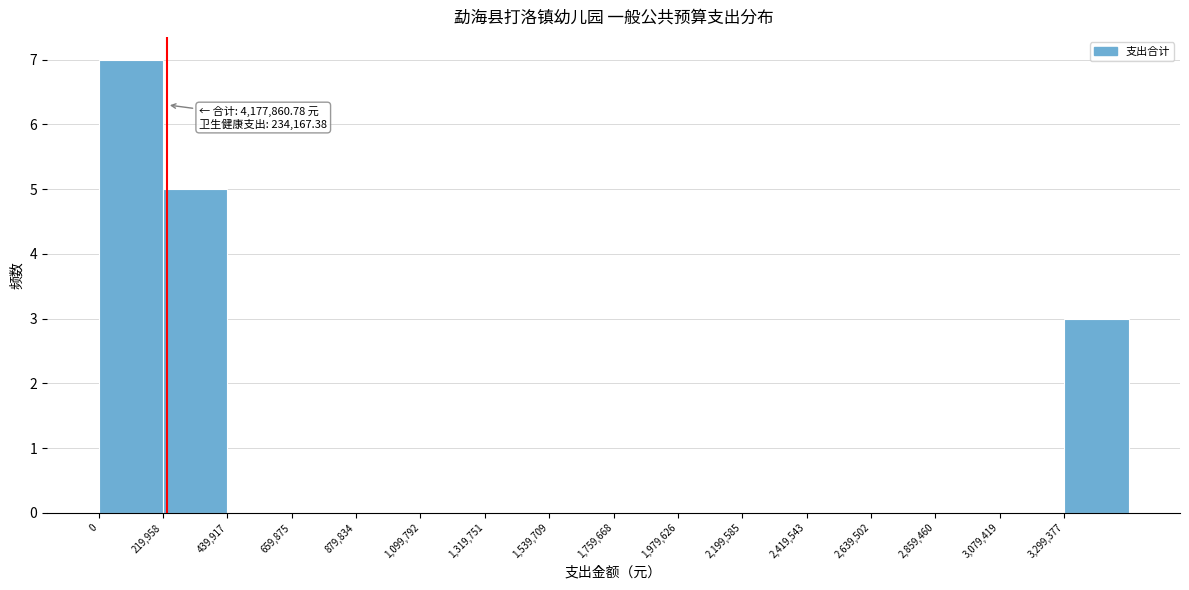

Over which range of the x-axis is the bar tallest?

0 to 200000